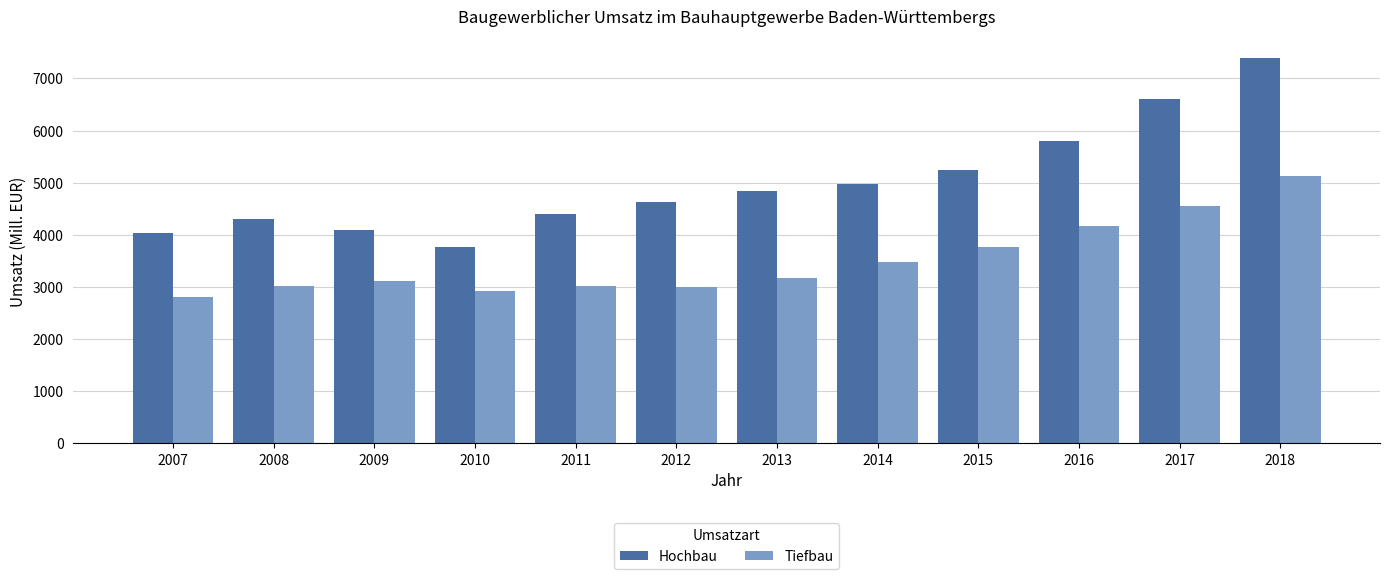

Read the Tiefbau value at 2016, to the nearest 50.

4150